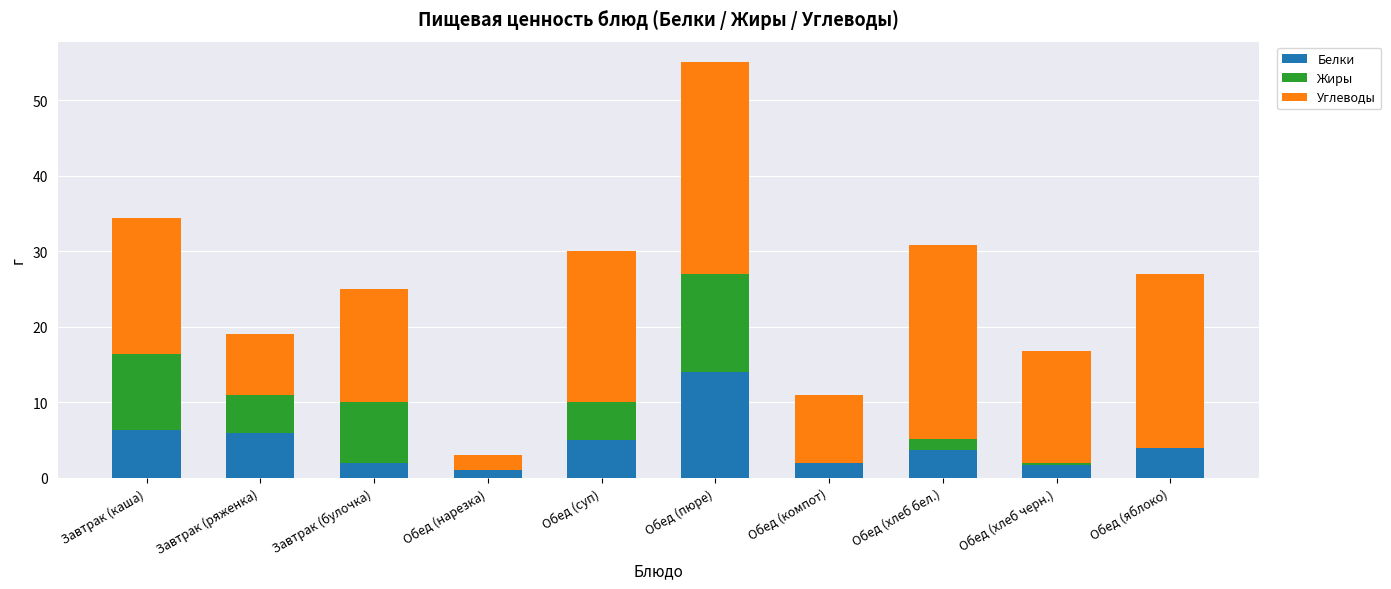

How many data points does each series have?

10